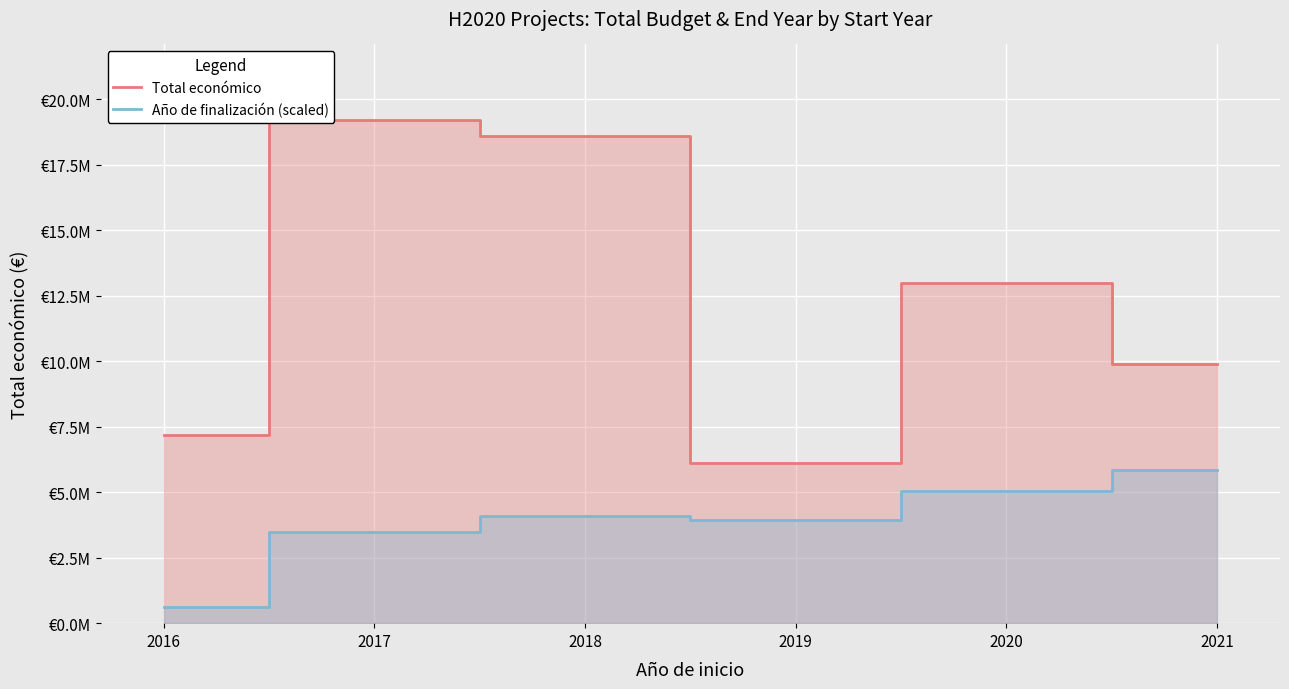

Between 2016 and 2018, which is larger?

2018